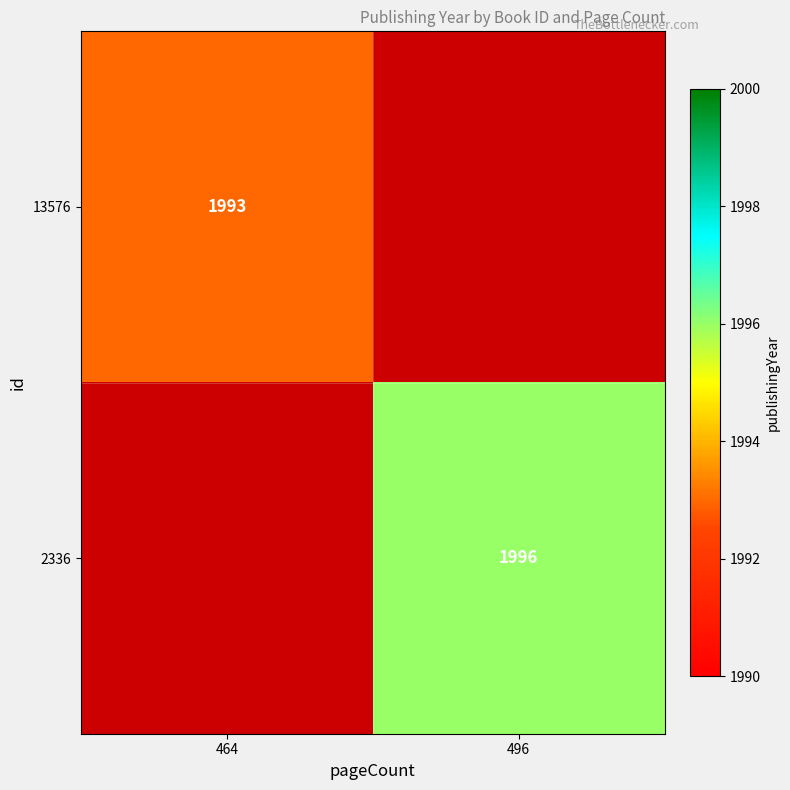

At which category does the chart reach its peak across all series?

496